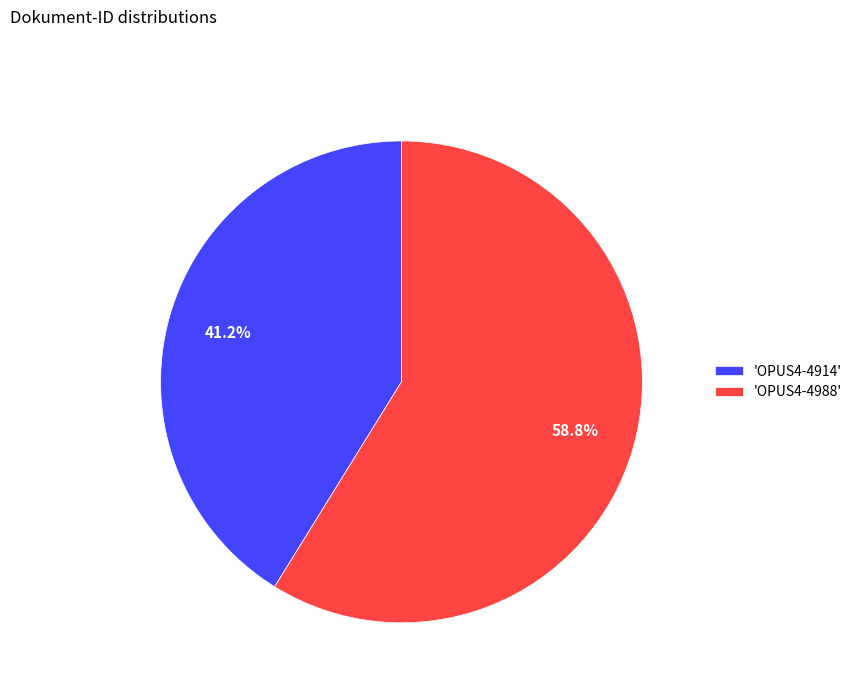

What is the total percentage of 'OPUS4-4988' and 'OPUS4-4914'?

100.0%